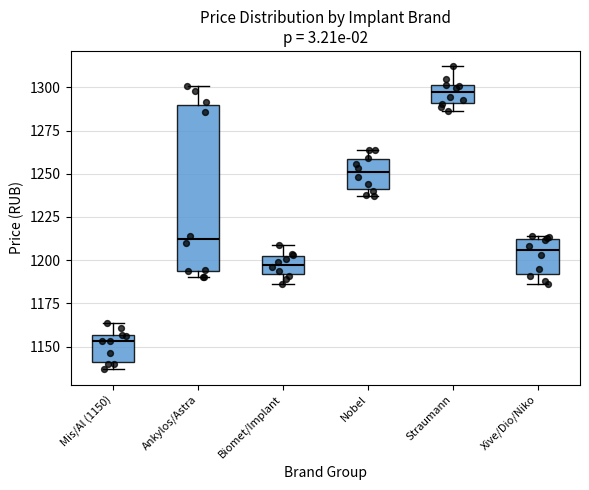

Which box has the highest median line?

Straumann